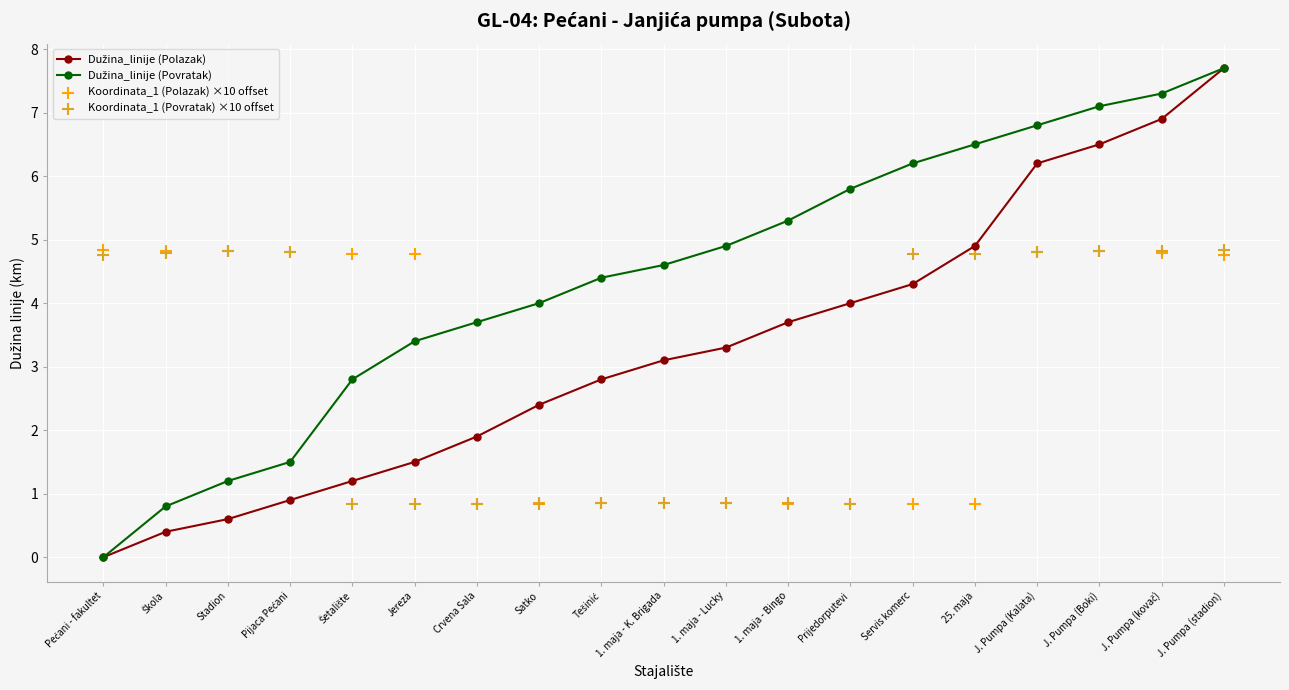

What are all the series names shown in the legend?

Dužina_linije (Polazak), Dužina_linije (Povratak), Koordinata_1 (Polazak) ×10 offset, Koordinata_1 (Povratak) ×10 offset